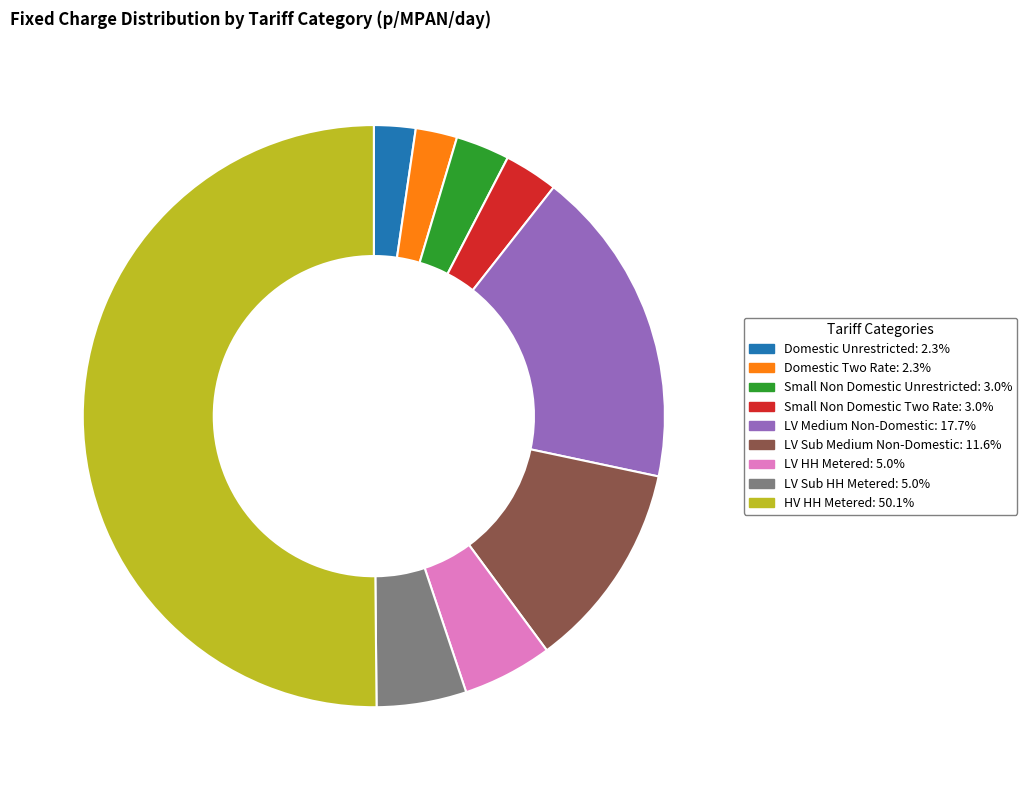

How many slices are in this pie chart?

9